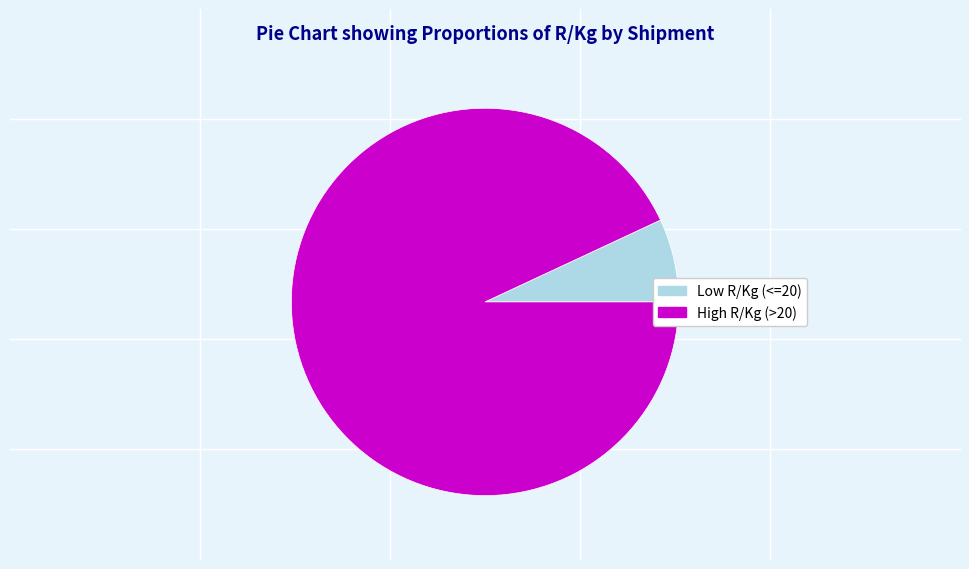

Does Low R/Kg (<=20) represent more than half of the total?

No